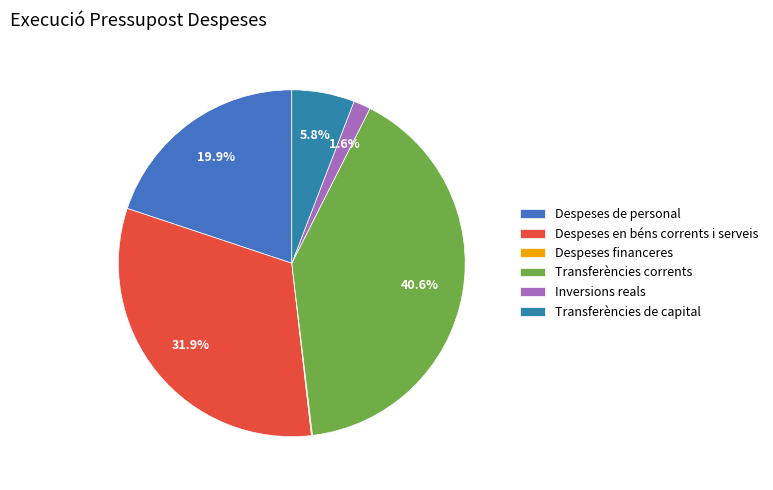

Does Despeses financeres represent more than half of the total?

No